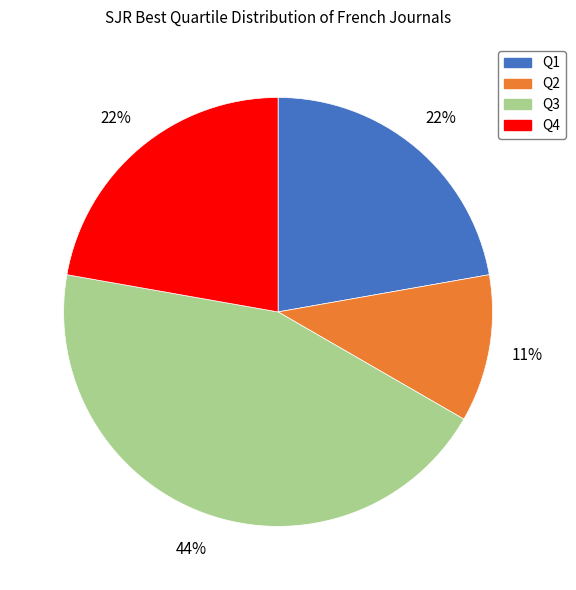

The Q2 slice represents 23% of the pie. True or false?

False